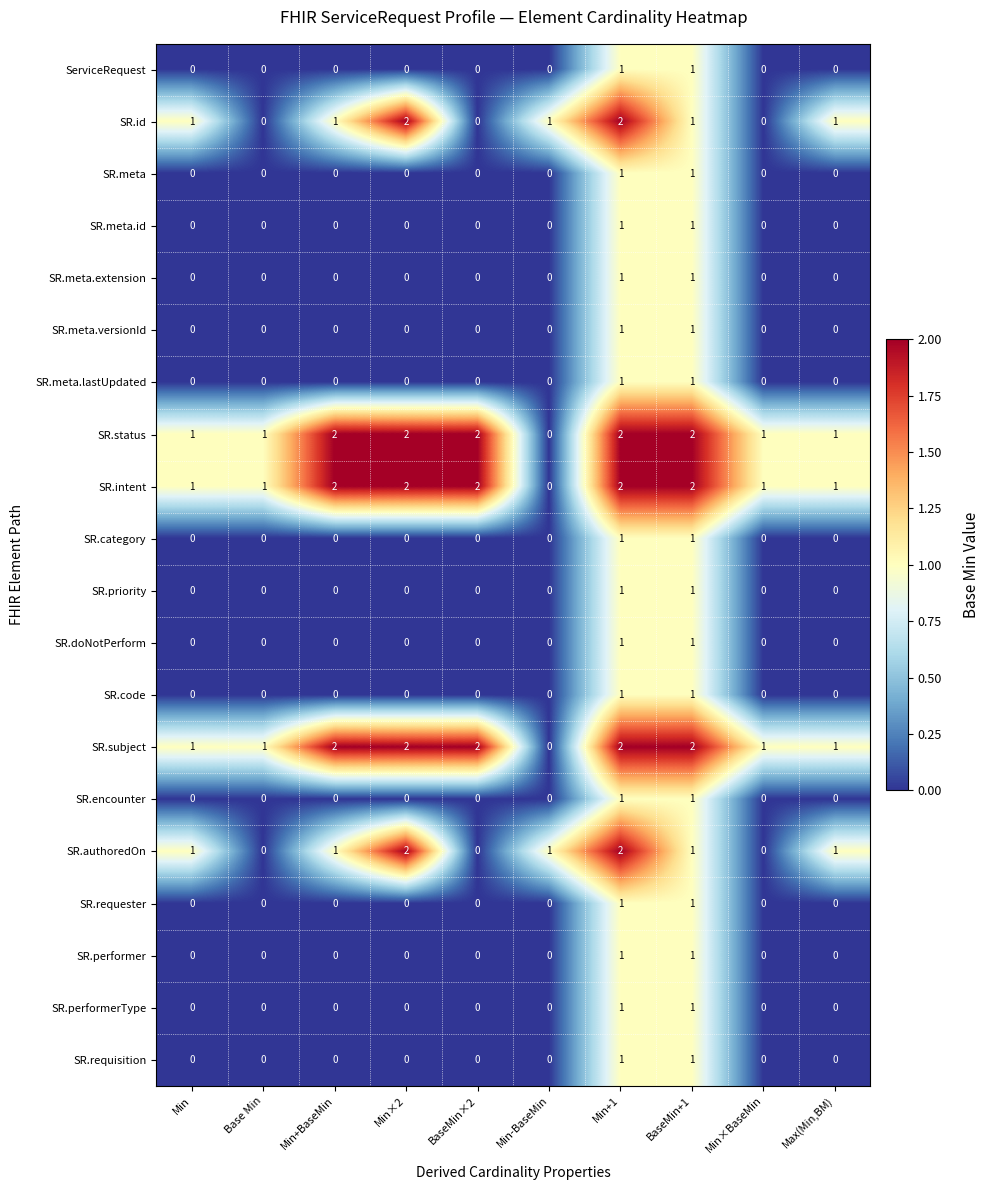

How many SR.performerType values are between 0 and 1?

10